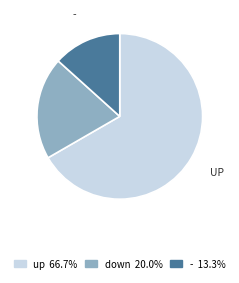

Which has a higher value, up or down?

up